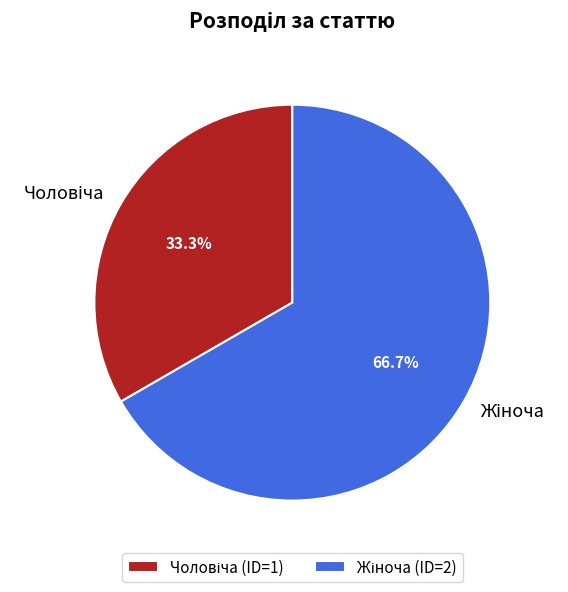

Is there any slice that represents more than half of the pie?

Yes